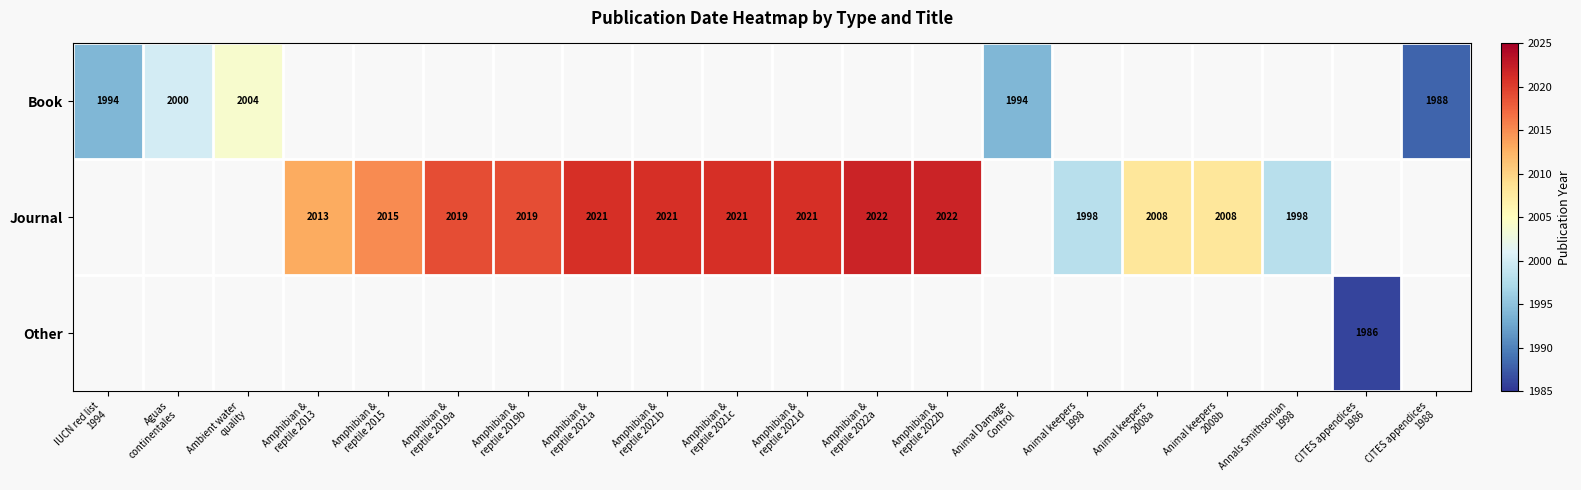

List the labels in order of Other value, largest first.

IUCN red list 1994, Aguas continentales, Ambient water quality, Amphibian & reptile 2013, Amphibian & reptile 2015, Amphibian & reptile 2019a, Amphibian & reptile 2019b, Amphibian & reptile 2021a, Amphibian & reptile 2021b, Amphibian & reptile 2021c, Amphibian & reptile 2021d, Amphibian & reptile 2022a, Amphibian & reptile 2022b, Animal Damage Control, Animal keepers 1998, Animal keepers 2008a, Animal keepers 2008b, Annals Smithsonian 1998, CITES appendices 1986, CITES appendices 1988